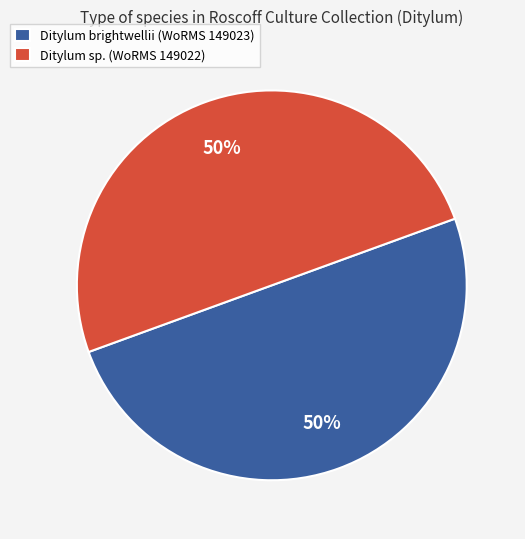

Approximately how many times larger is the value at Ditylum brightwellii (WoRMS 149023) compared to Ditylum sp. (WoRMS 149022)?

1.0